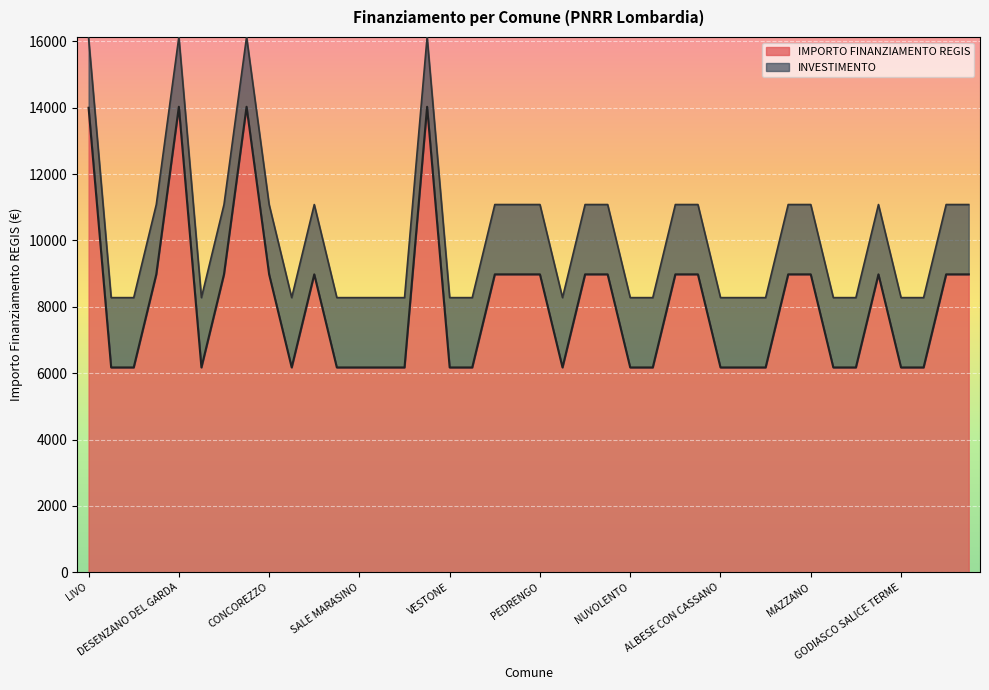

True or false: there are more than 2 points higher than both neighbors.

True